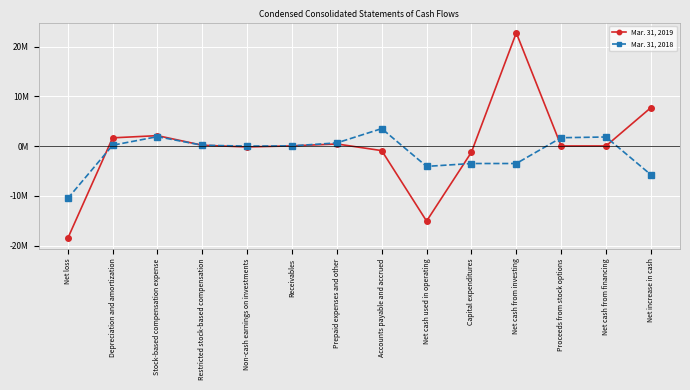

Is this an area chart (filled region under the line)?

No